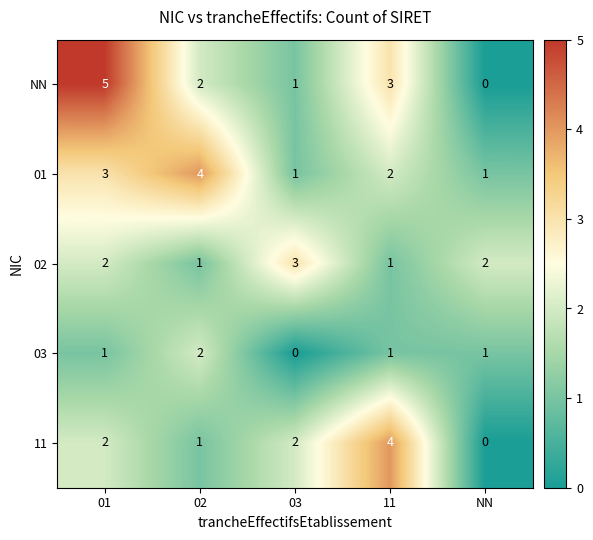

What is the spread (max minus min) of values at 03?

3